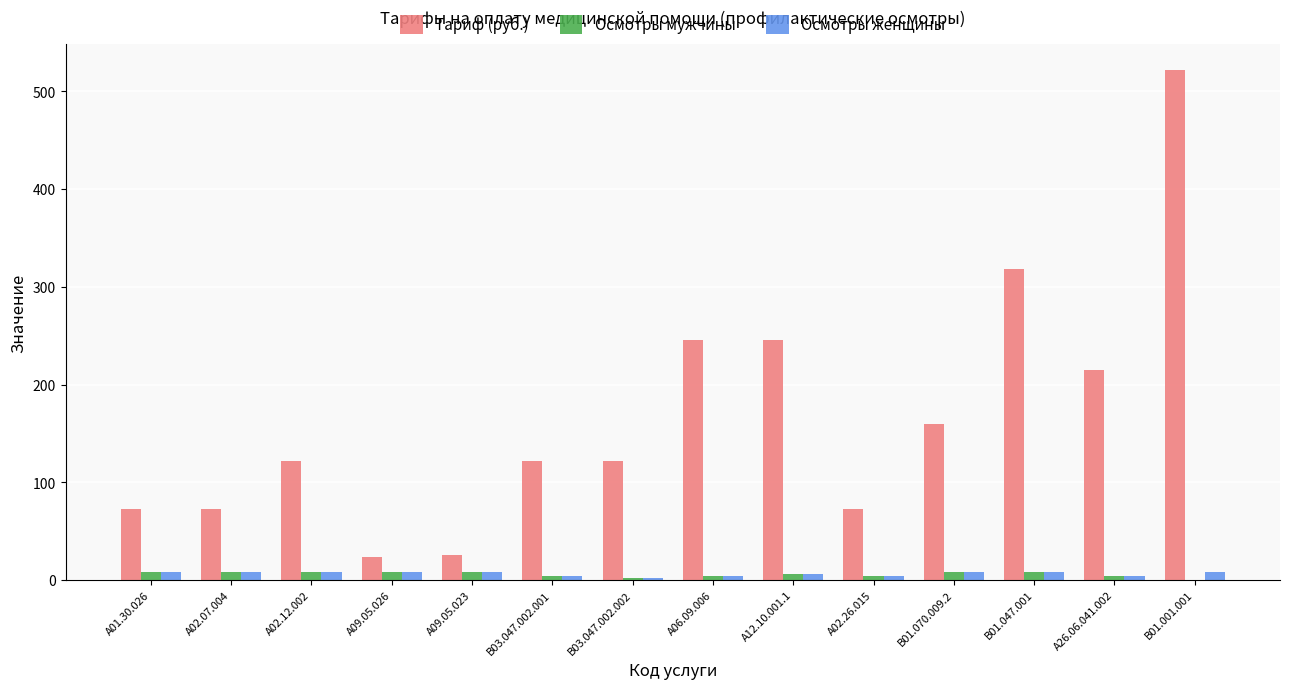

Which series has the largest total across all categories?

Тариф (руб.)